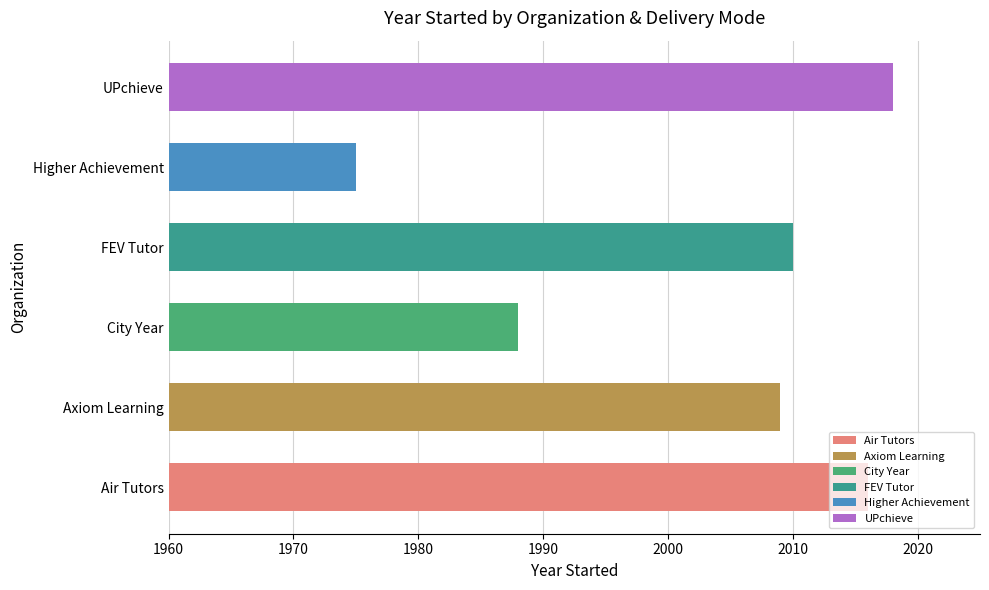

Approximately how many times larger is the value at City Year compared to Higher Achievement?

1.0